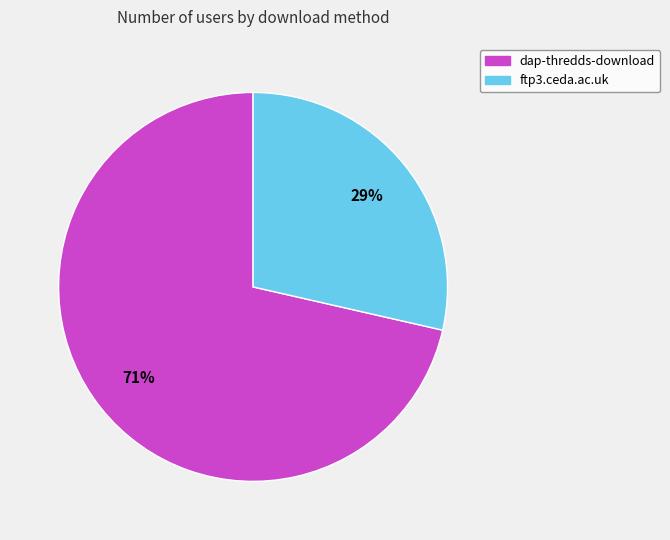

Which category has the biggest portion of the pie?

dap-thredds-download